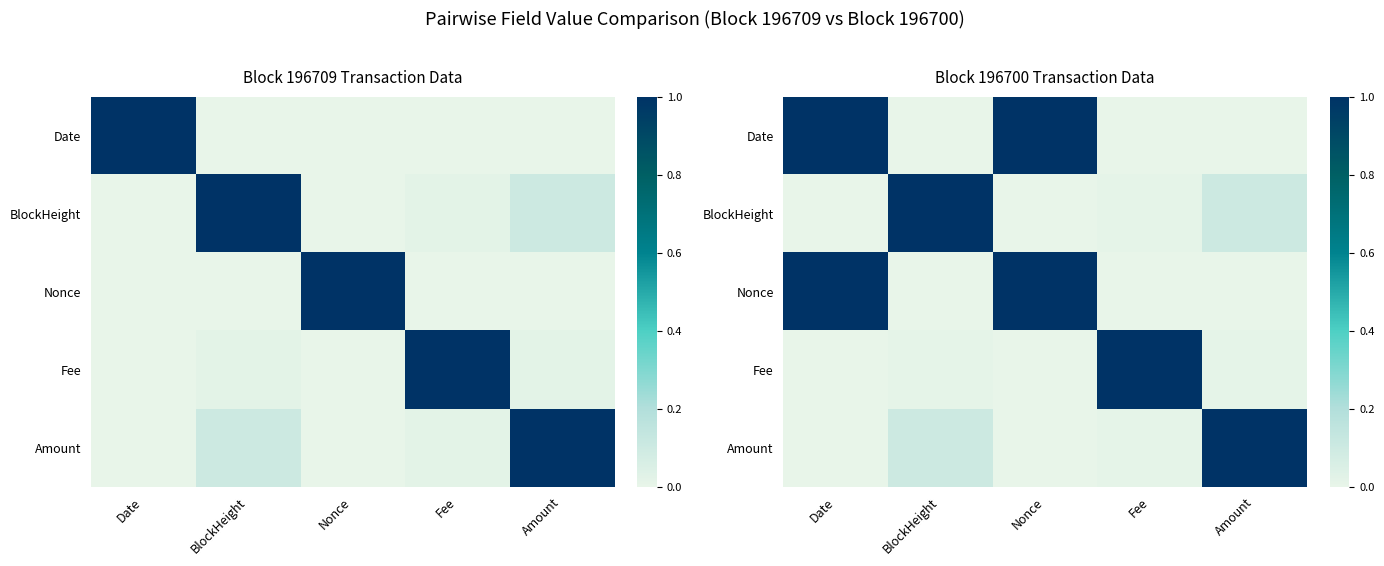

At which category does the chart reach its minimum across all series?

BlockHeight